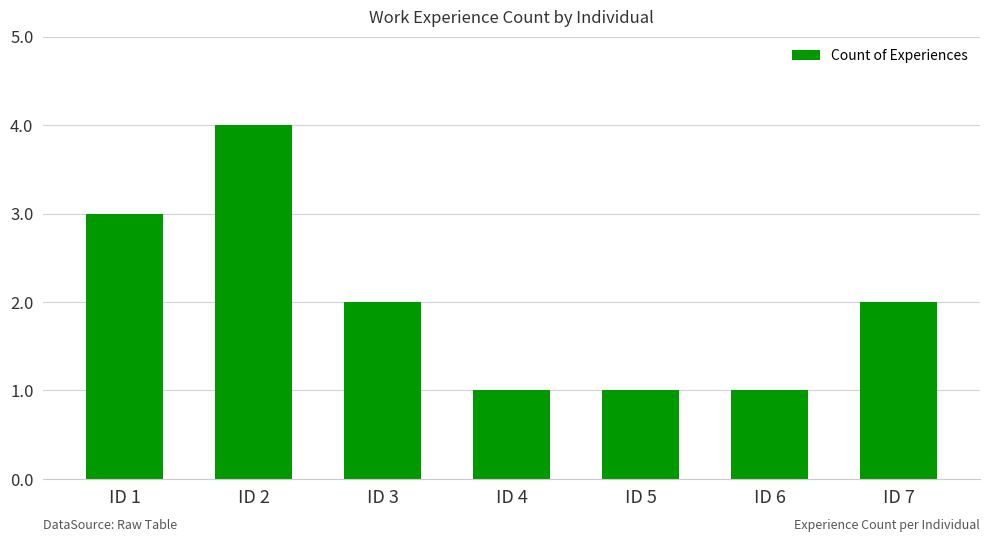

What is the maximum value shown in the chart?

4